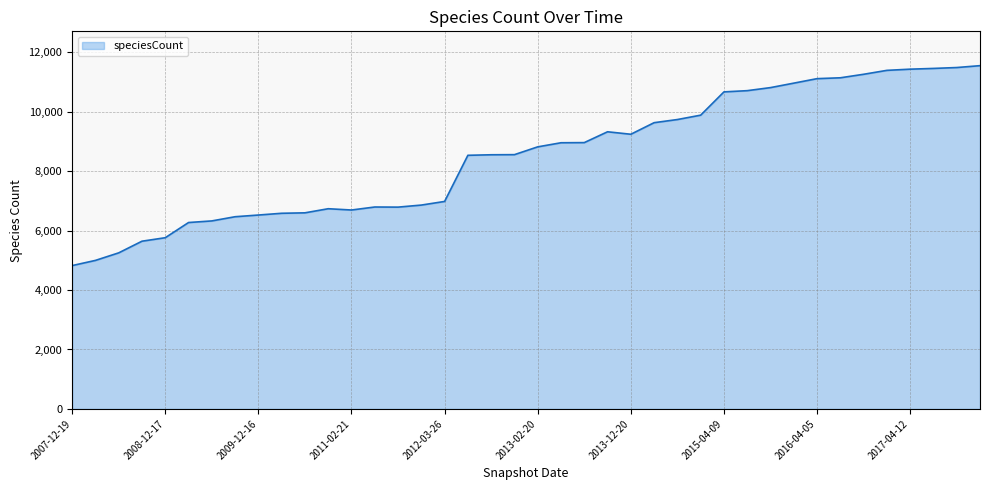

What is the minimum value shown in the chart?

4822